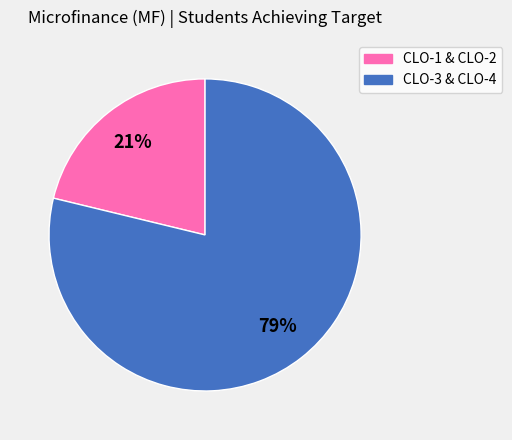

To the nearest percent, what is the average slice percentage?

50%